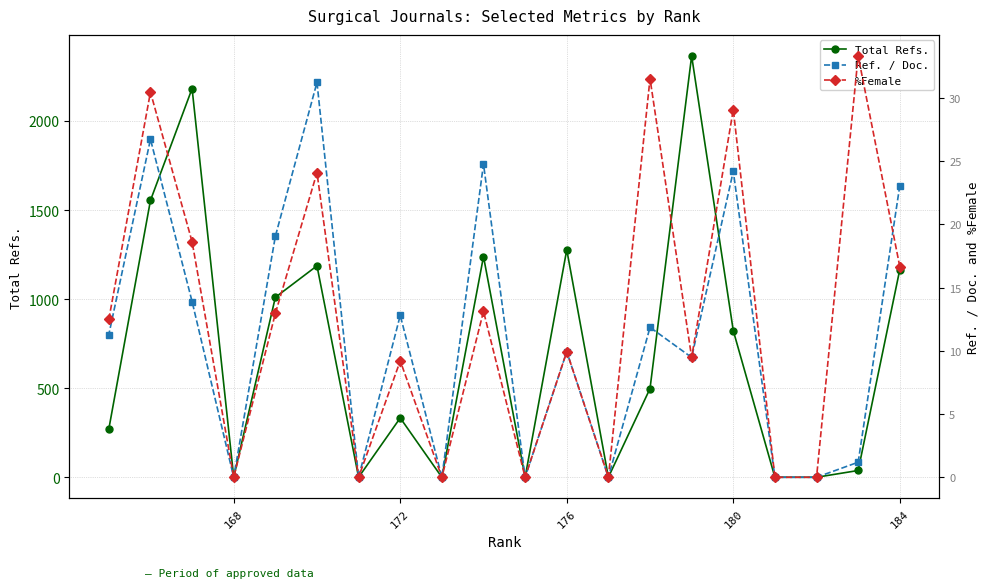

True or false: Total Refs. and %Female intersect in this chart.

False